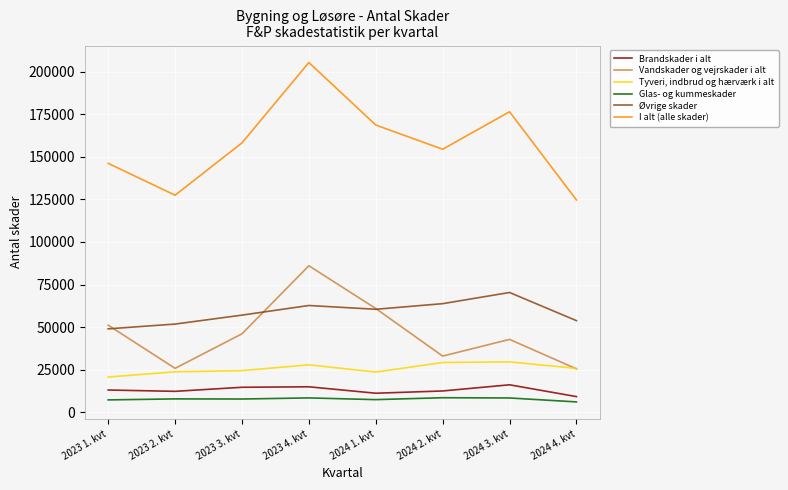

True or false: Glas- og kummeskader has a value of 7192 at 2023 1. kvt.

True